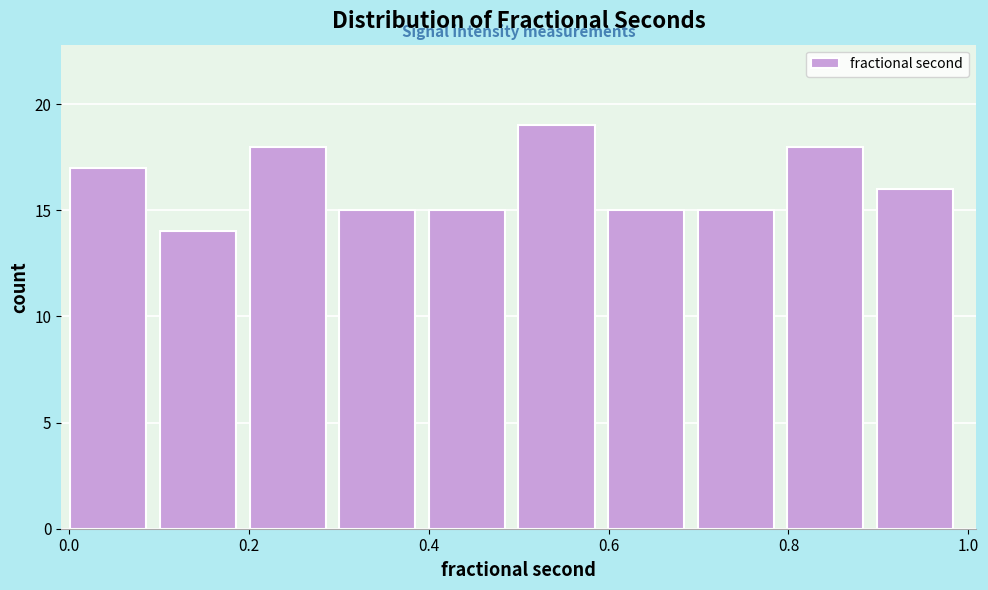

What is the height of the bar covering 0.0 to 0.1 on the x-axis? Neither the bar edges nor the heights are printed on the chart, so give them approximately, as read against the axes.

17